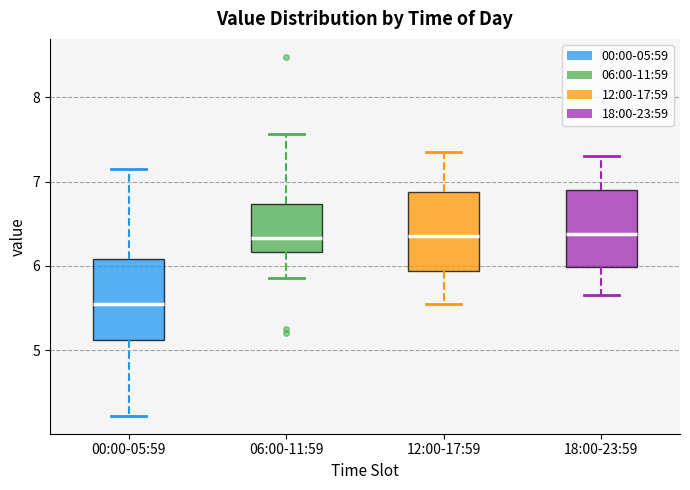

Which box's median line is the lowest?

00:00-05:59